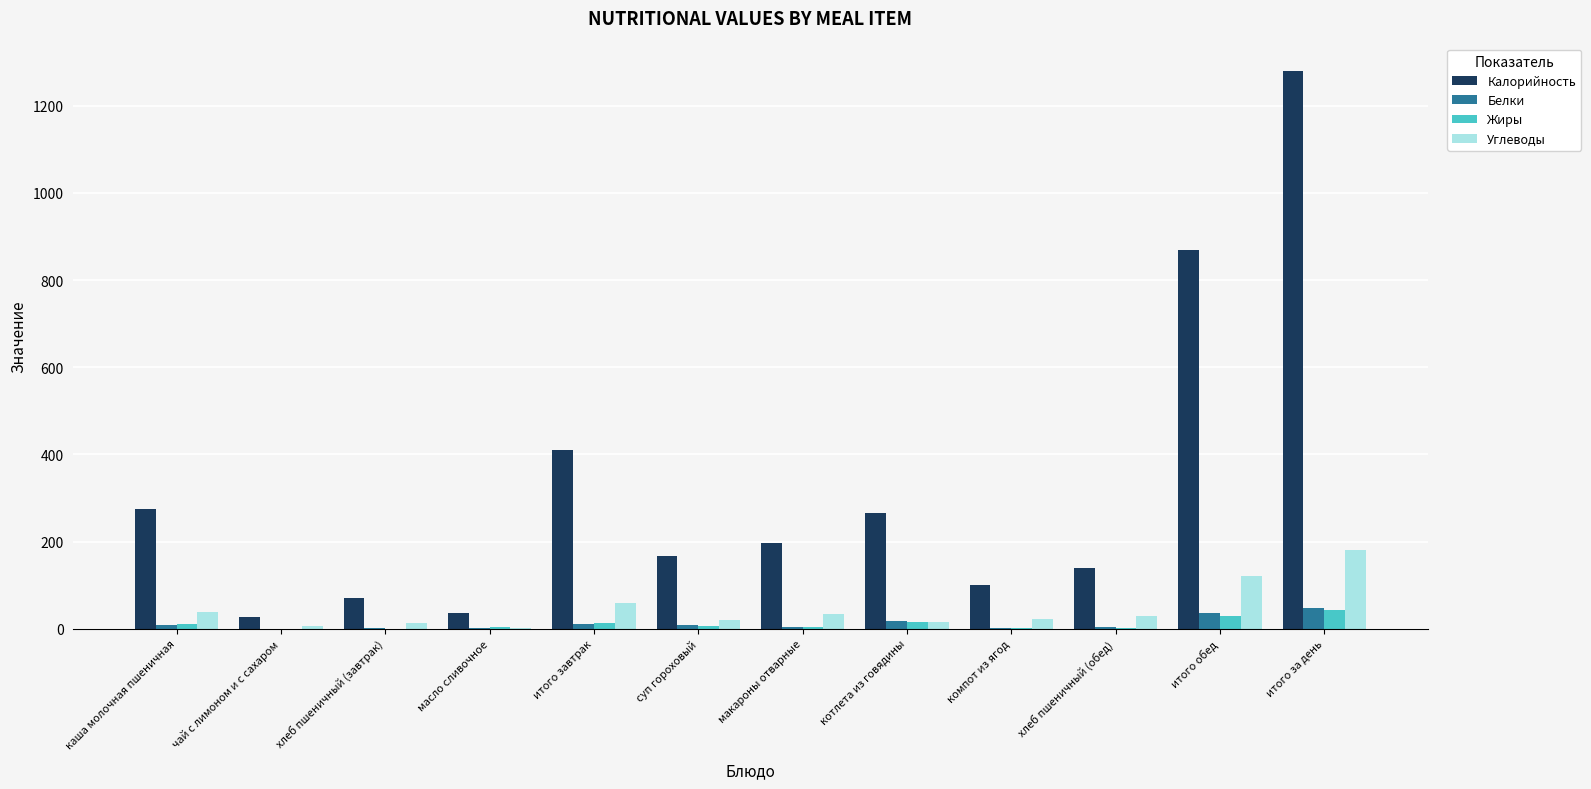

Which category has the highest value across all series?

итого за день